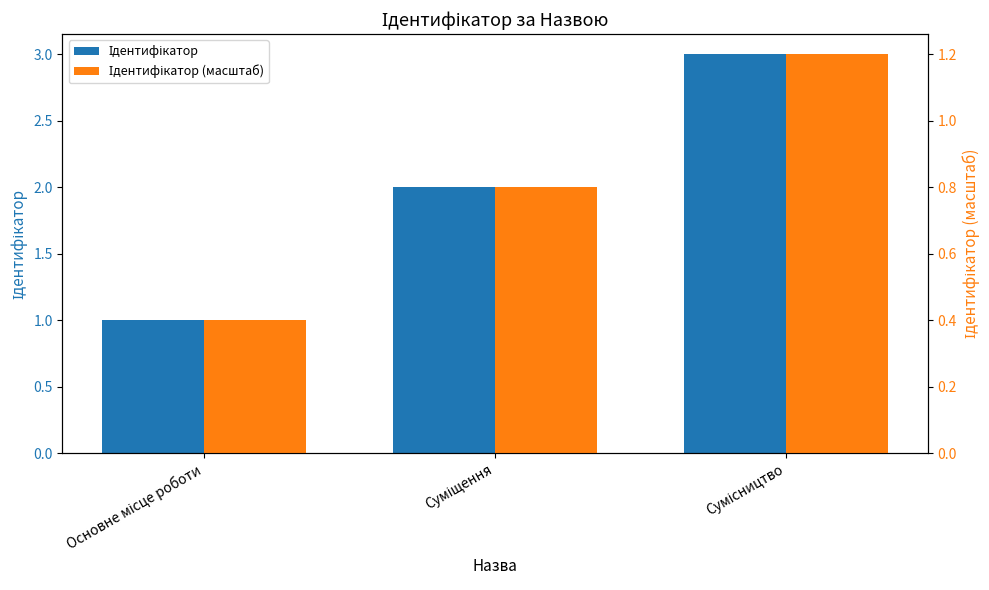

Which category has the lowest value in the Ідентифікатор series?

Основне місце роботи